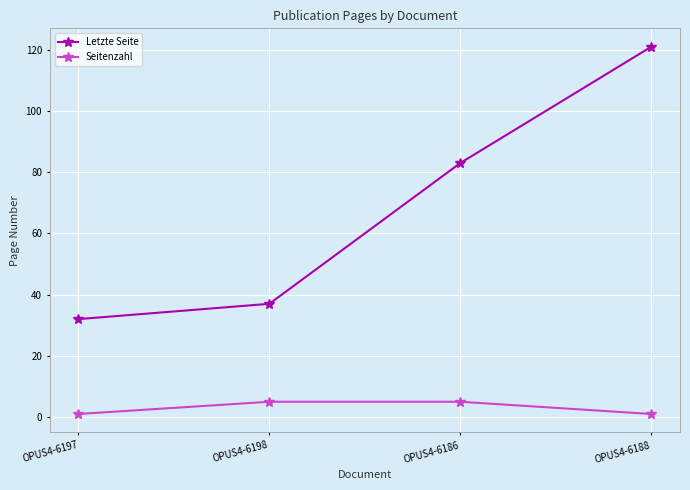

What is the sum of the Letzte Seite values at OPUS4-6186 and OPUS4-6197?

115